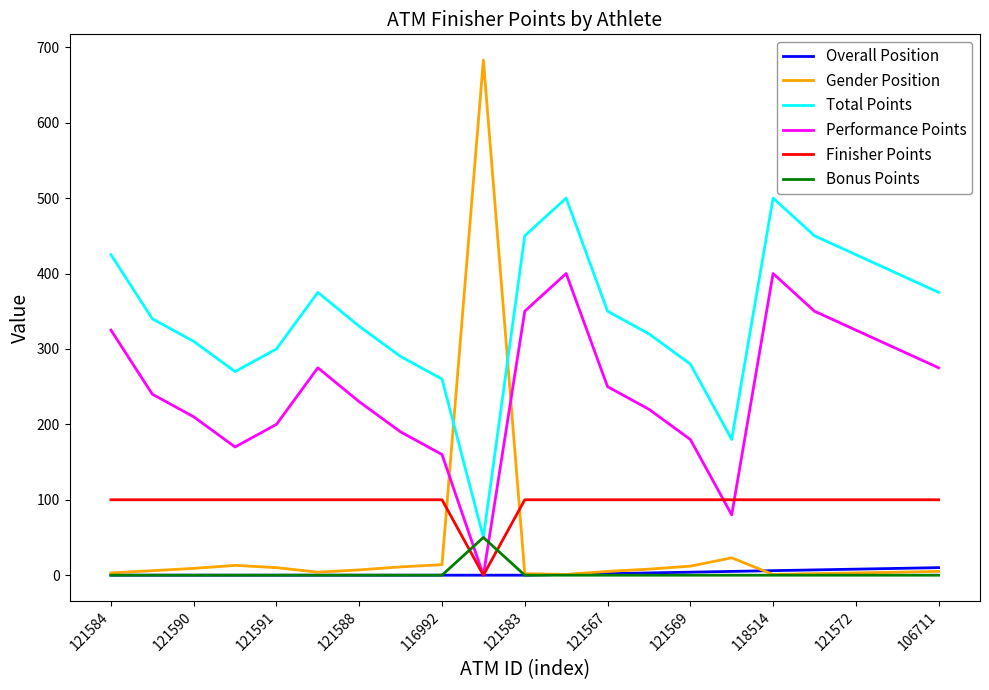

What is the greatest value displayed?

683